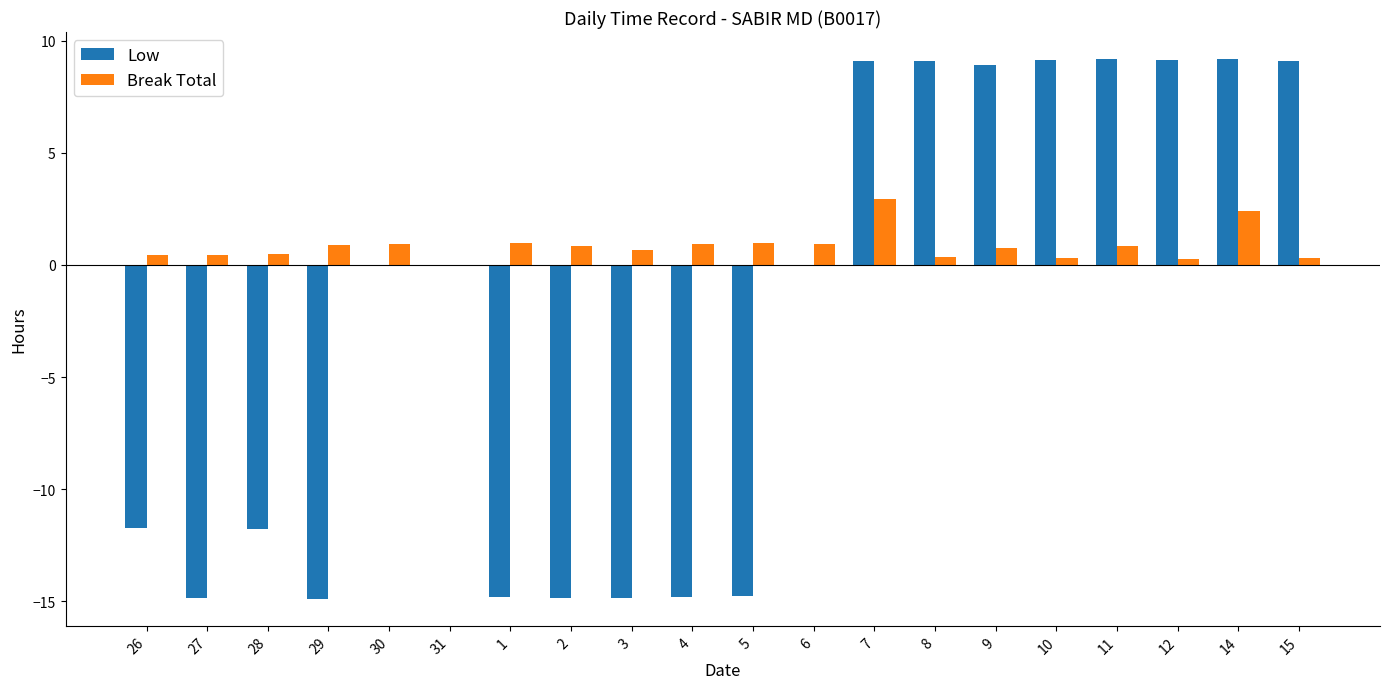

Is it true that Low equals -24.7 at 4?

False